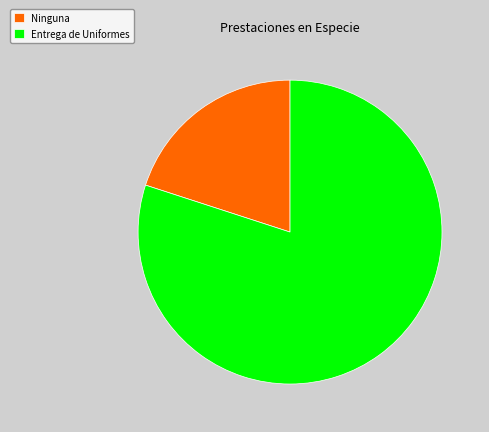

The Ninguna slice represents 20% of the pie. True or false?

True